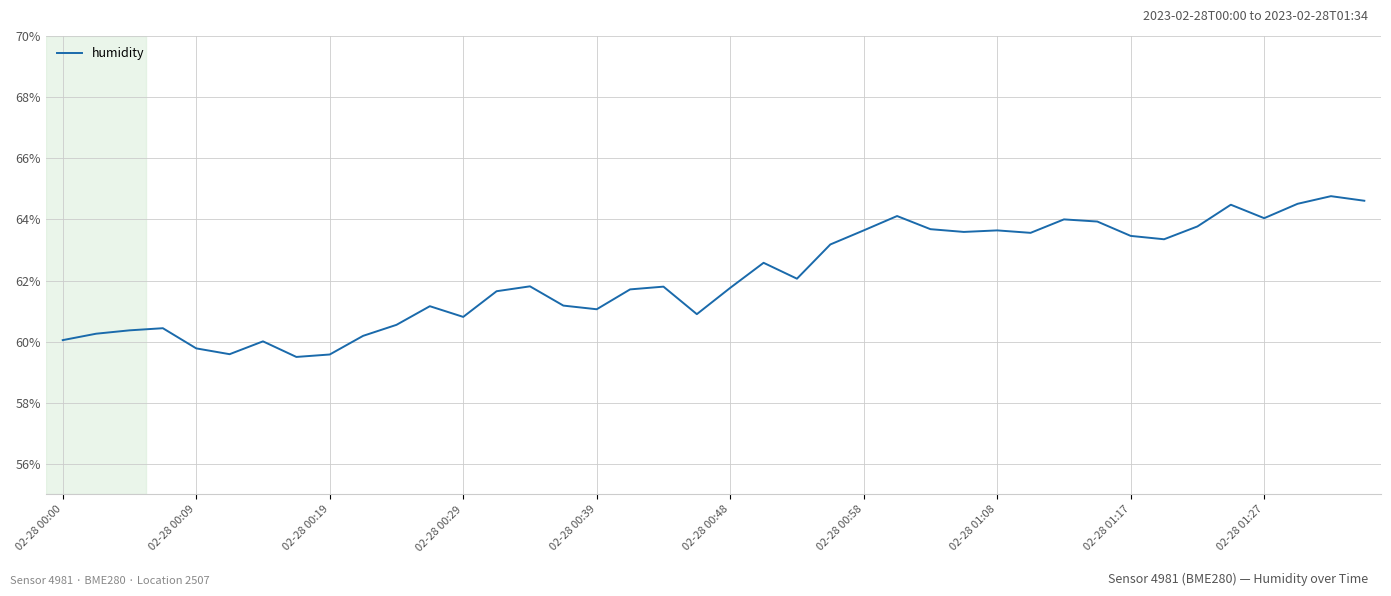

What is the maximum value shown in the chart?

64.8